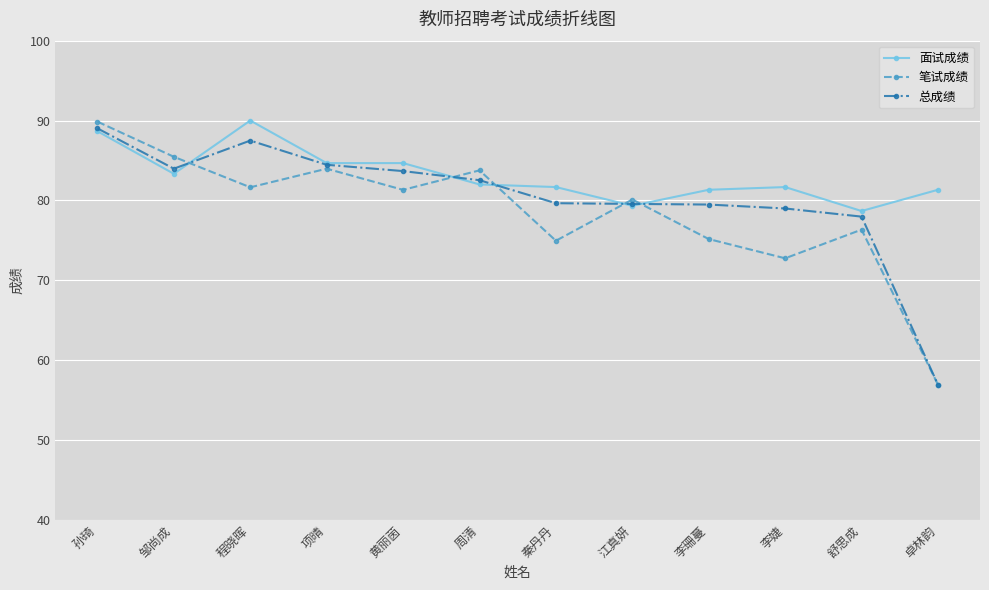

The 总成绩 series shows 84.0 at 邹尚成. True or false?

True